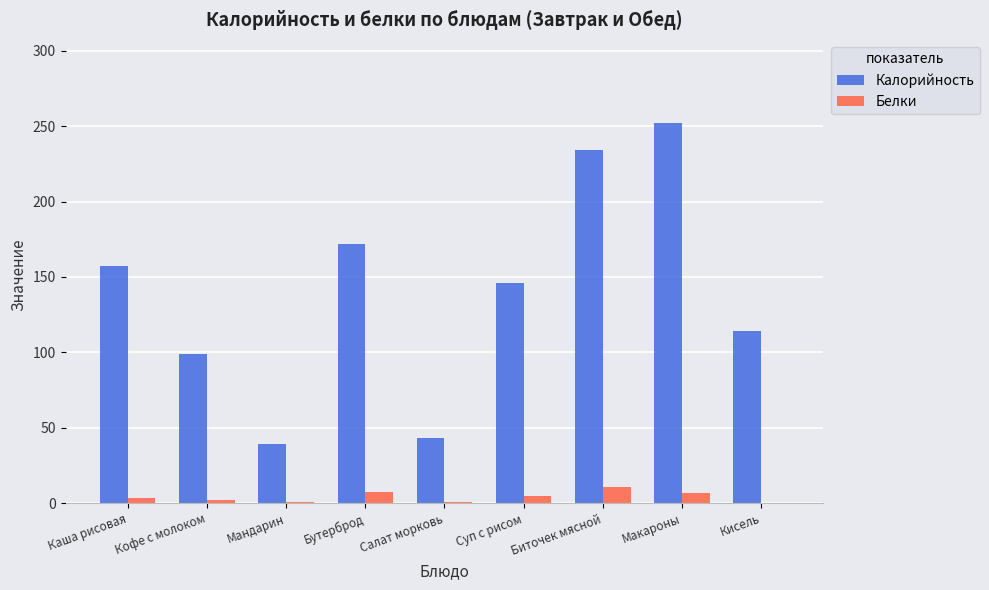

What is the approximate value of Белки at Кофе с молоком?

1.8